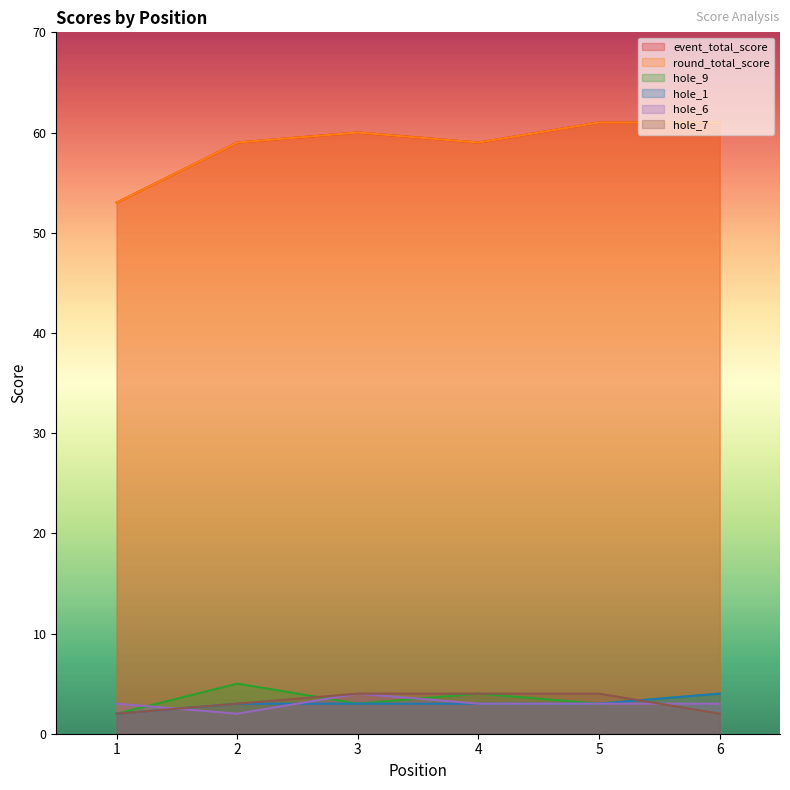

What value does the hole_6 series have at 5?

3